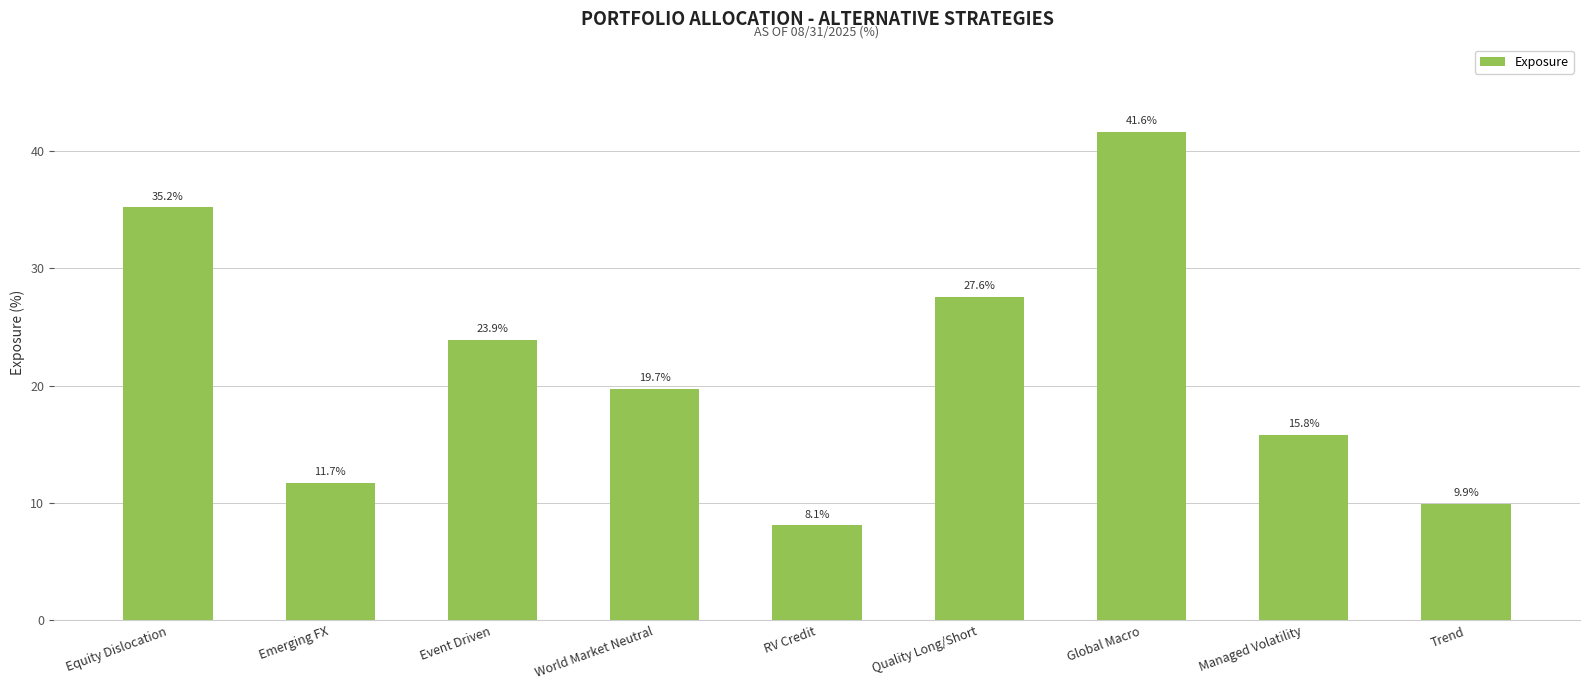

What is the change in value from World Market Neutral to RV Credit?

-11.6